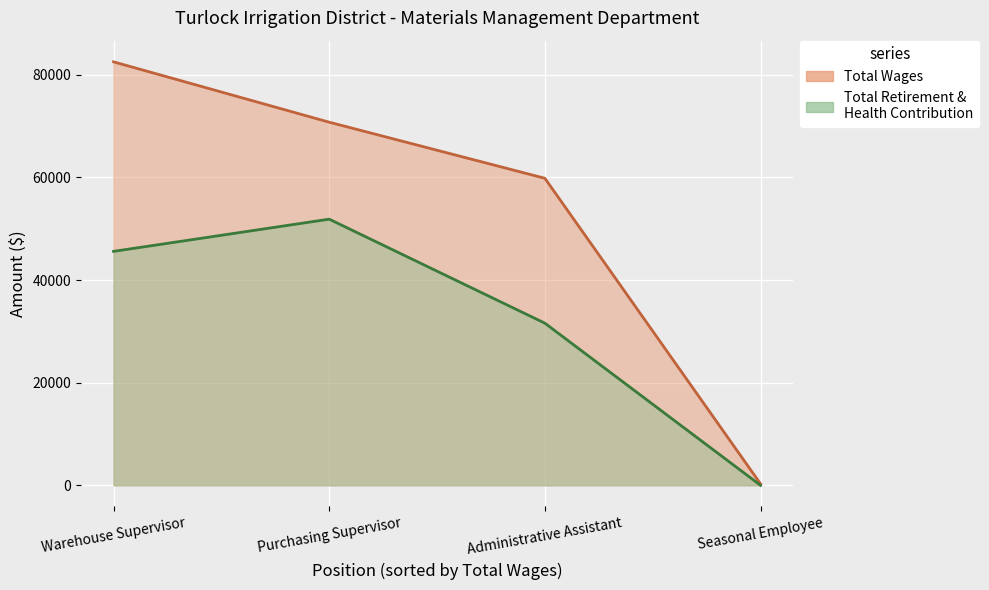

Rank the series by their maximum value, from lowest to highest.

Total Retirement & Health Contribution (line), Total Wages (line)